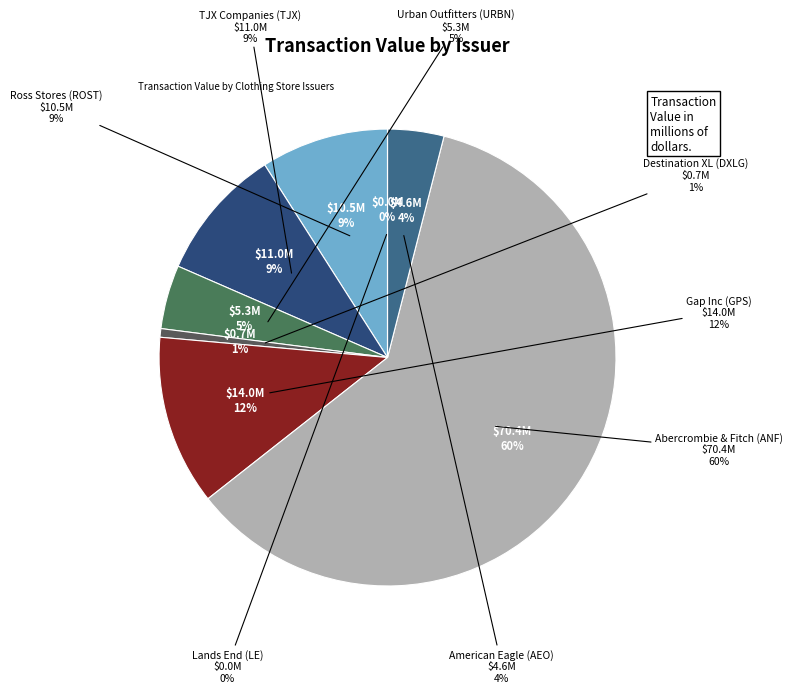

To the nearest percent, what is the difference between the largest and smallest slice percentages?

60%